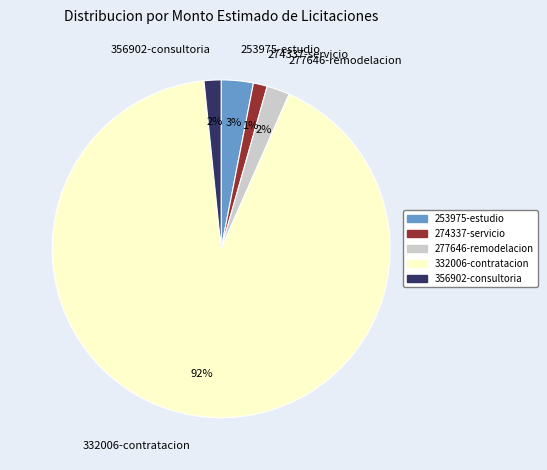

How many segments does this pie chart have?

5